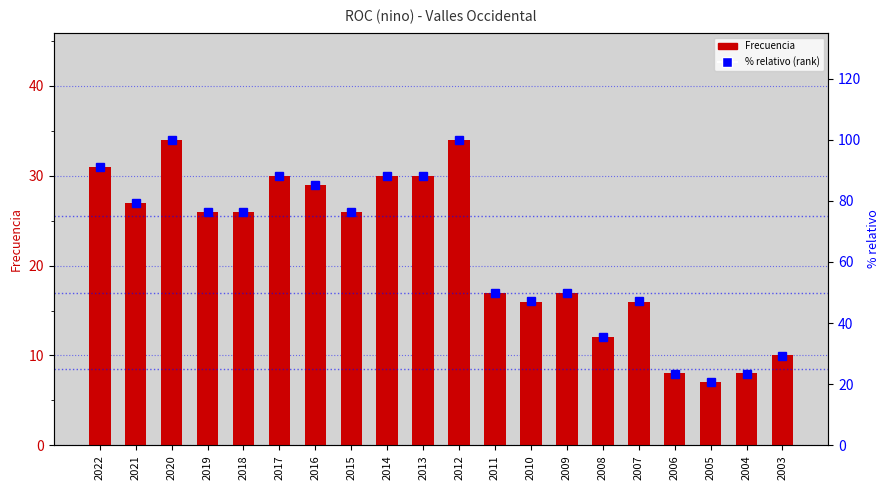

Which category has the lowest value in the Frecuencia series?

2005